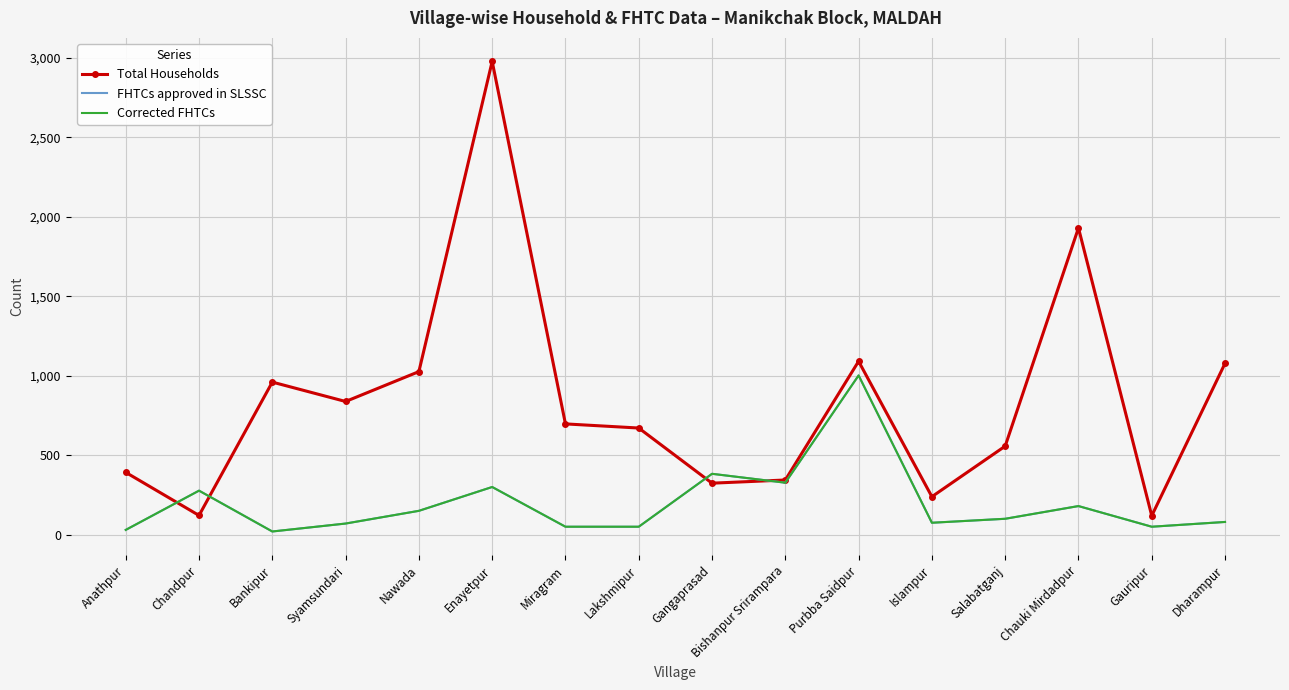

In FHTCs approved in SLSSC, how many points are lower than both neighbors (excluding endpoints)?

4